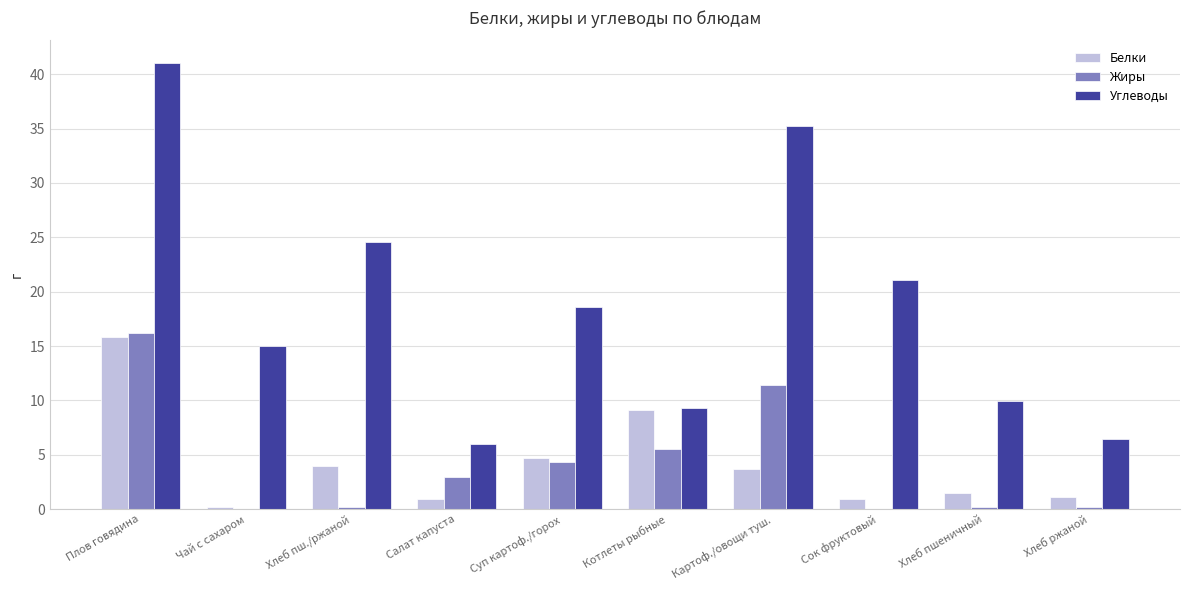

What is the maximum value shown in the chart?

41.0